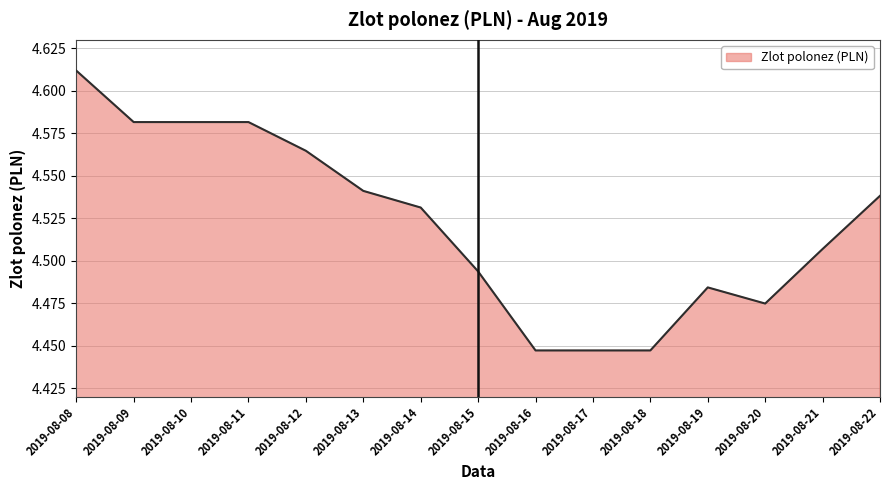

What is the difference between the second highest and second lowest values?

0.1